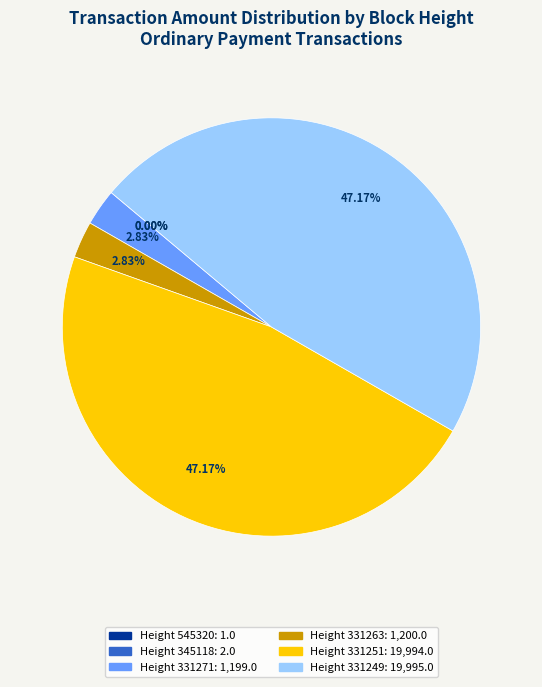

Combined, do Height 331249: 19,995.0 and Height 331251: 19,994.0 account for over 50%?

Yes